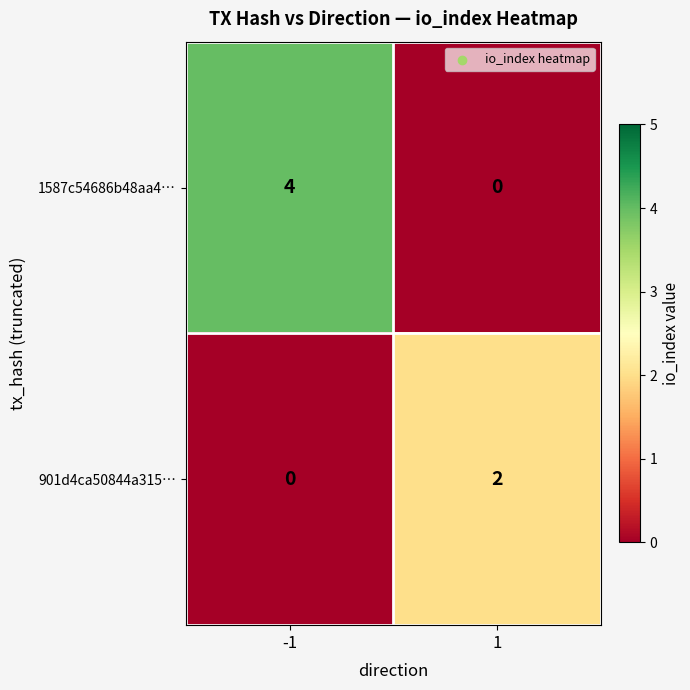

List the series in order of their peak value, lowest first.

901d4ca50844a315…, 1587c54686b48aa4…